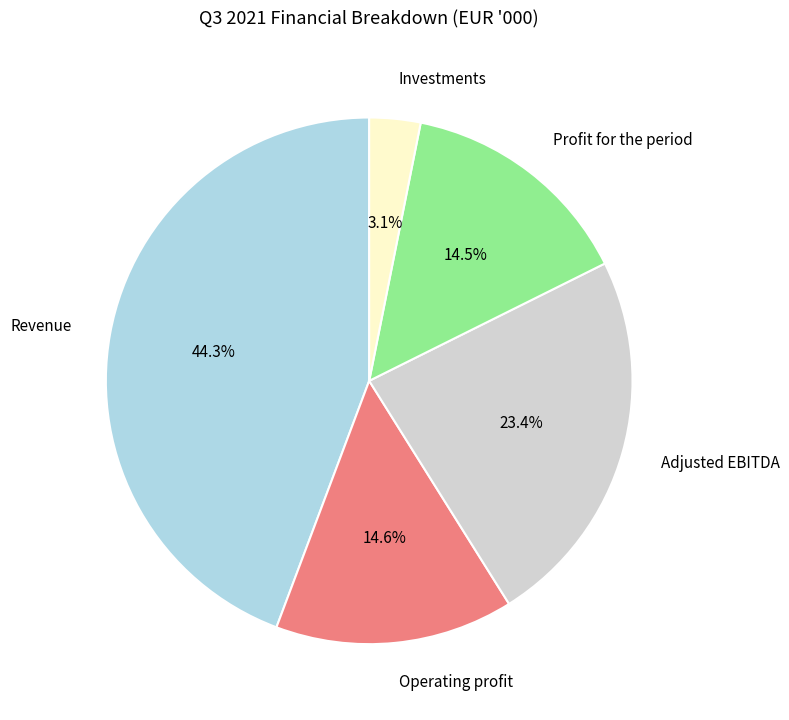

The Investments slice represents 3% of the pie. True or false?

True